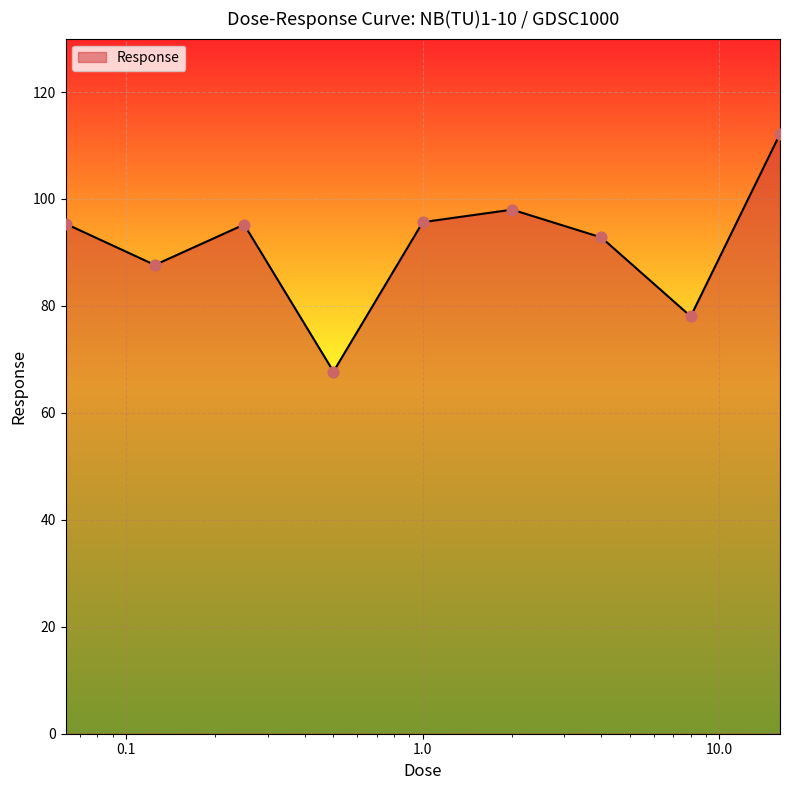

What is the difference between the maximum and minimum values?

44.4